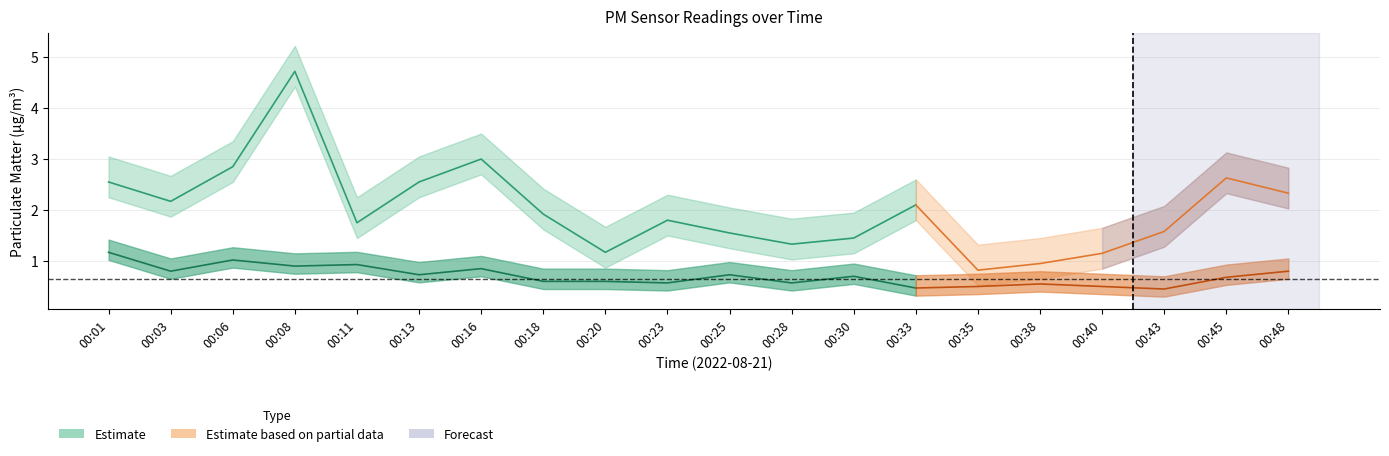

What is the average value of the P1 series?

2.0